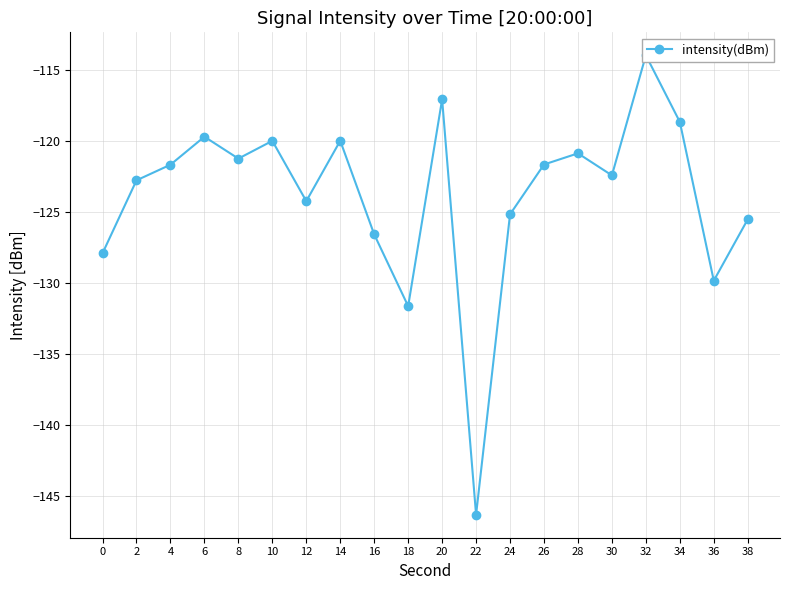

Where is the first local minimum?

8